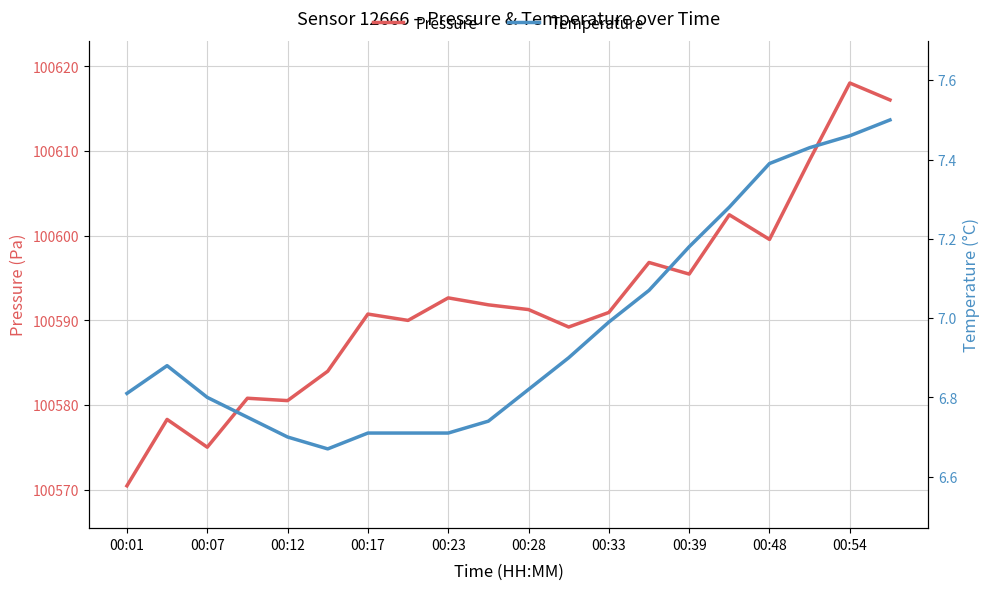

Rank the series at 00:23 from highest to lowest value.

pressure, temperature